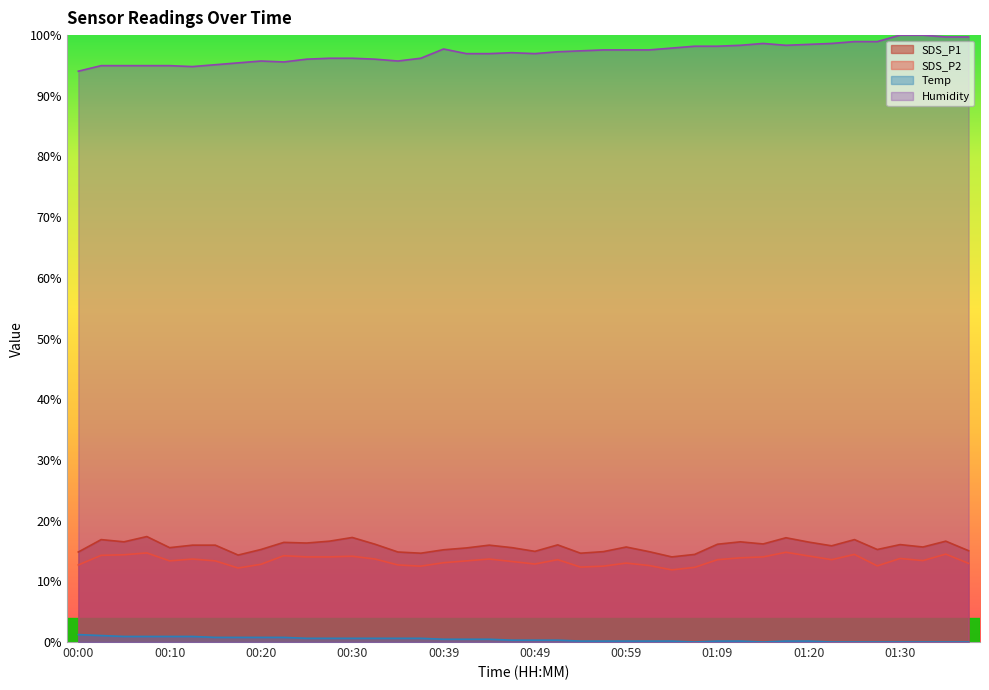

What is the lowest value of the SDS_P2 series?

11.9